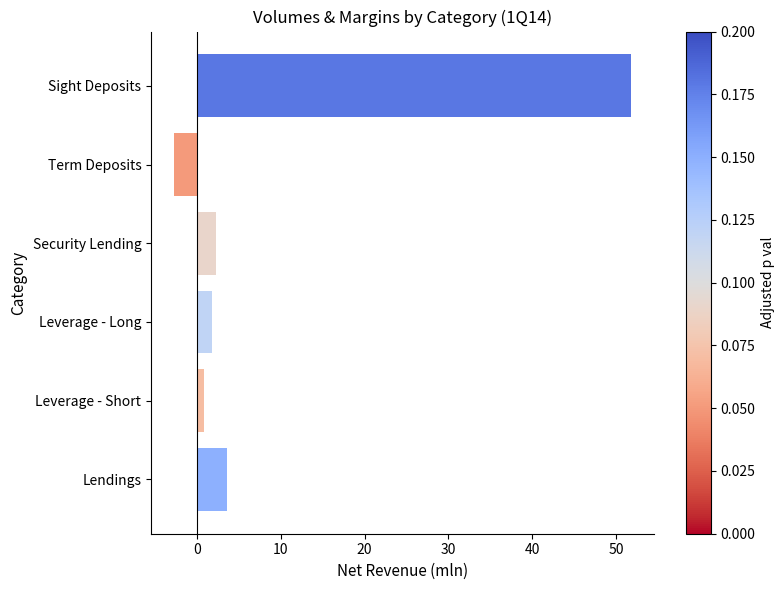

Reading top to bottom, extract all data points from this chart.

51.8	-2.8	2.2	1.8	0.8	3.6